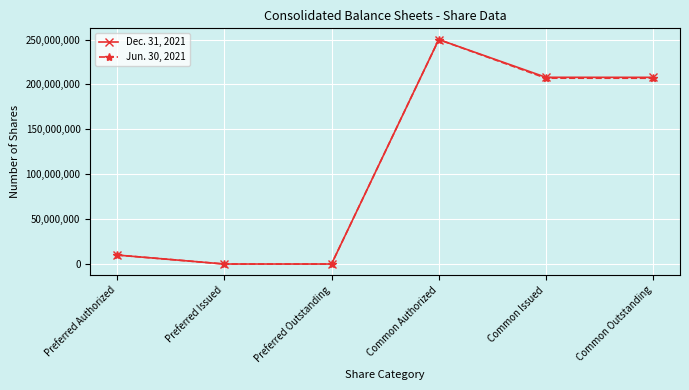

Between Preferred Authorized and Common Issued, which series saw the biggest shift?

Dec. 31, 2021